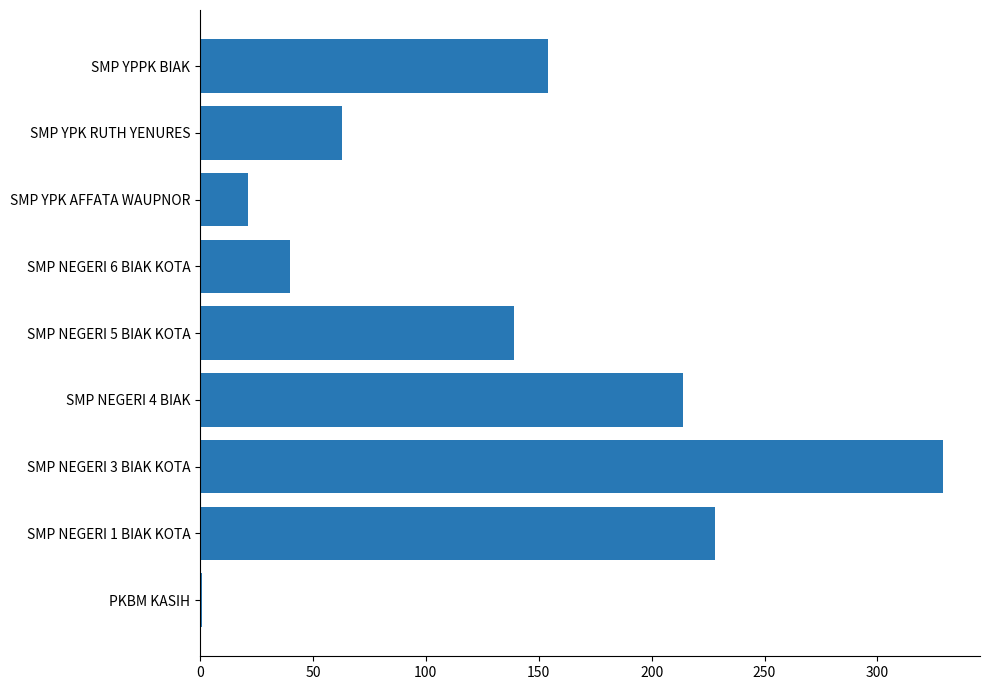

What is the sum of all values?

1189